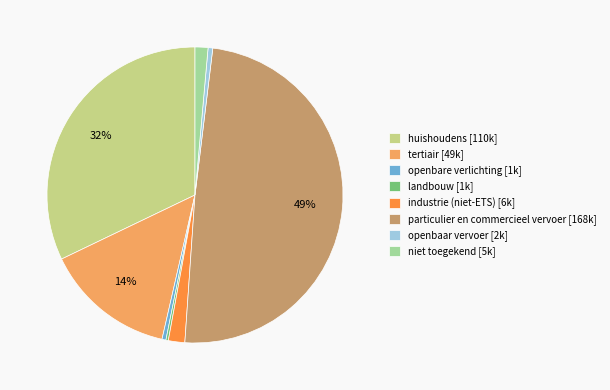

Which category has the biggest portion of the pie?

particulier en commercieel vervoer